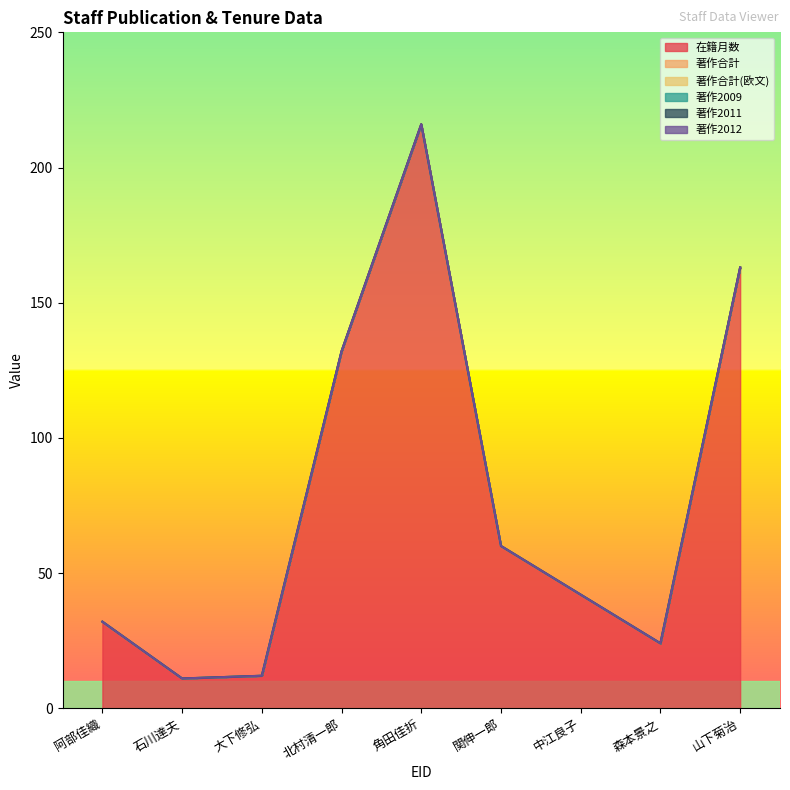

Reading left to right, what are all the values shown in this chart?

在籍月数: 174878=32	193003=11	140756=12	60319=132	157326=216	227699=60	60386=42	60371=24	60328=163
著作合計: 174878=0	193003=0	140756=0	60319=0	157326=0	227699=0	60386=0	60371=0	60328=0
著作合計(欧文): 174878=0	193003=0	140756=0	60319=0	157326=0	227699=0	60386=0	60371=0	60328=0
著作2009: 174878=0	193003=0	140756=0	60319=0	157326=0	227699=0	60386=0	60371=0	60328=0
著作2011: 174878=0	193003=0	140756=0	60319=0	157326=0	227699=0	60386=0	60371=0	60328=0
著作2012: 174878=0	193003=0	140756=0	60319=0	157326=0	227699=0	60386=0	60371=0	60328=0